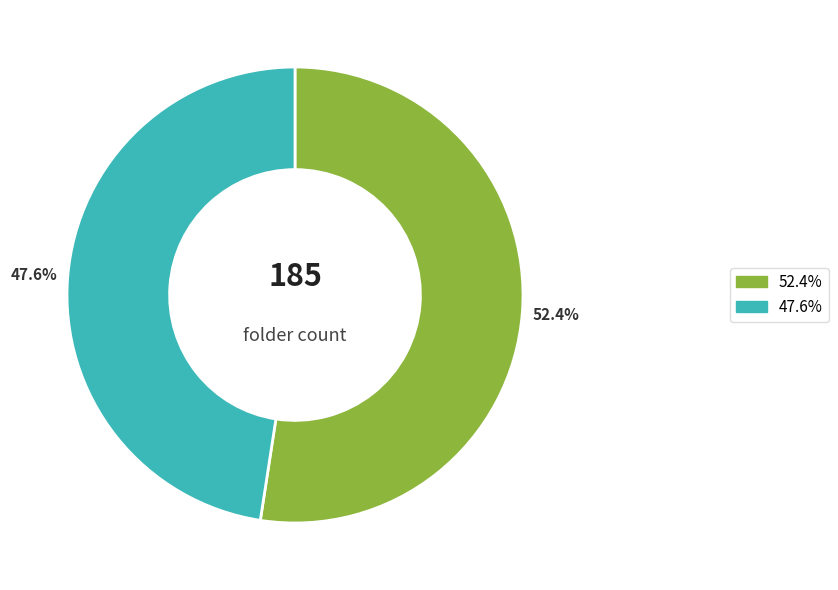

Is there any slice that represents more than half of the pie?

Yes